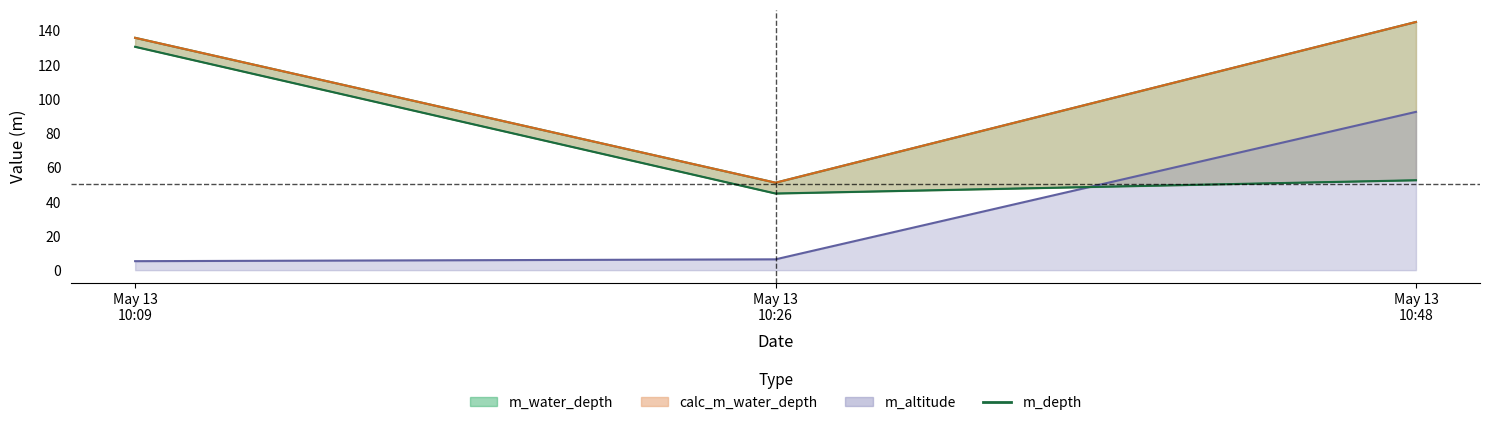

True or false: the data shows 130.4 at May 13
10:09.

True